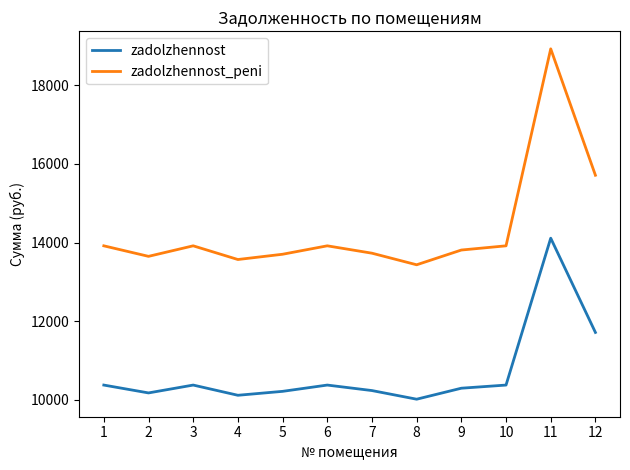

What is the spread (max minus min) of values at 10?

3538.1